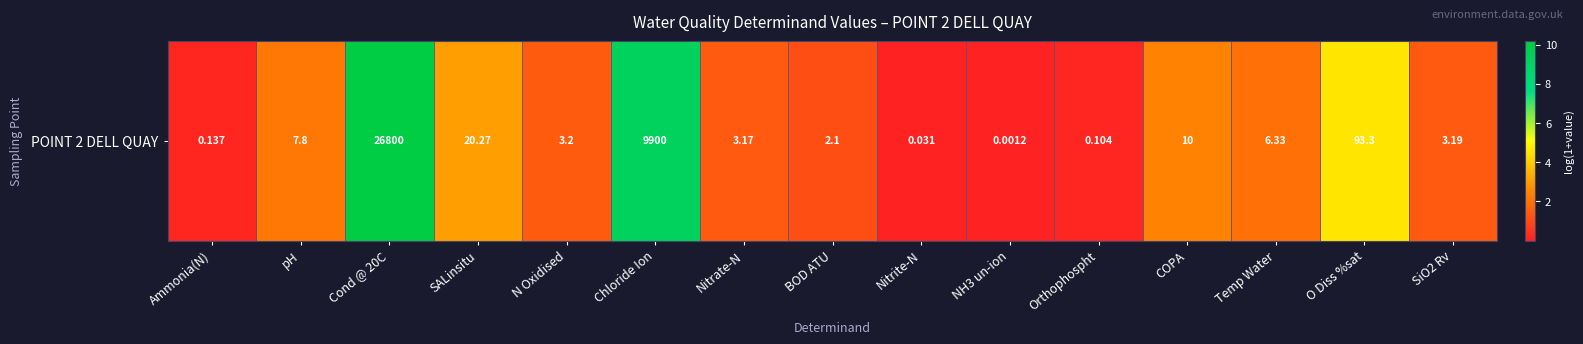

Count the number of categories in the chart.

15